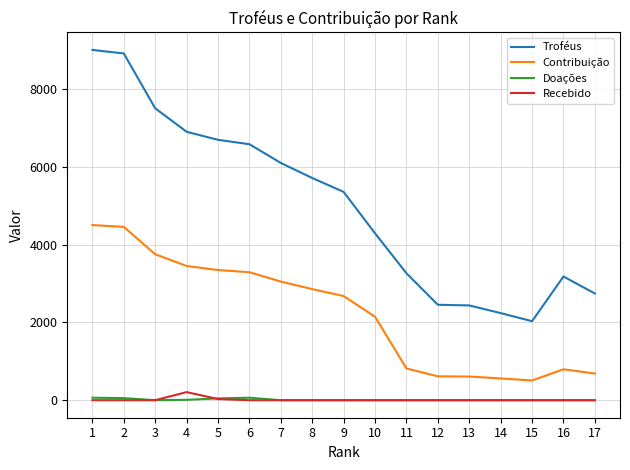

Between 8 and 10, which series saw the biggest shift?

Troféus